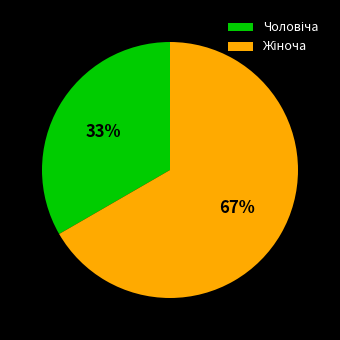

Is there a majority slice in this chart?

Yes